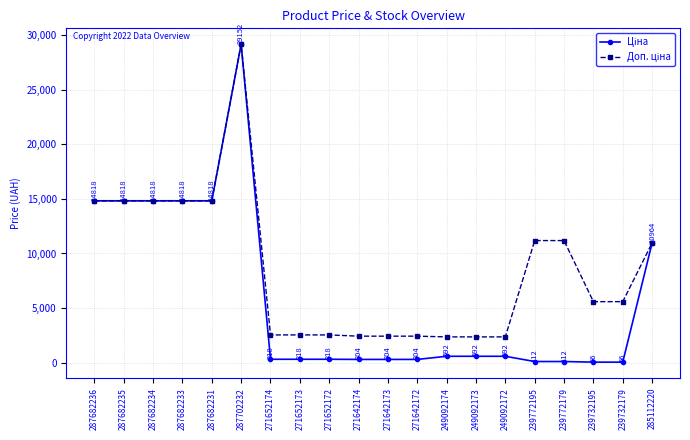

What position from the left is 239732195?

18